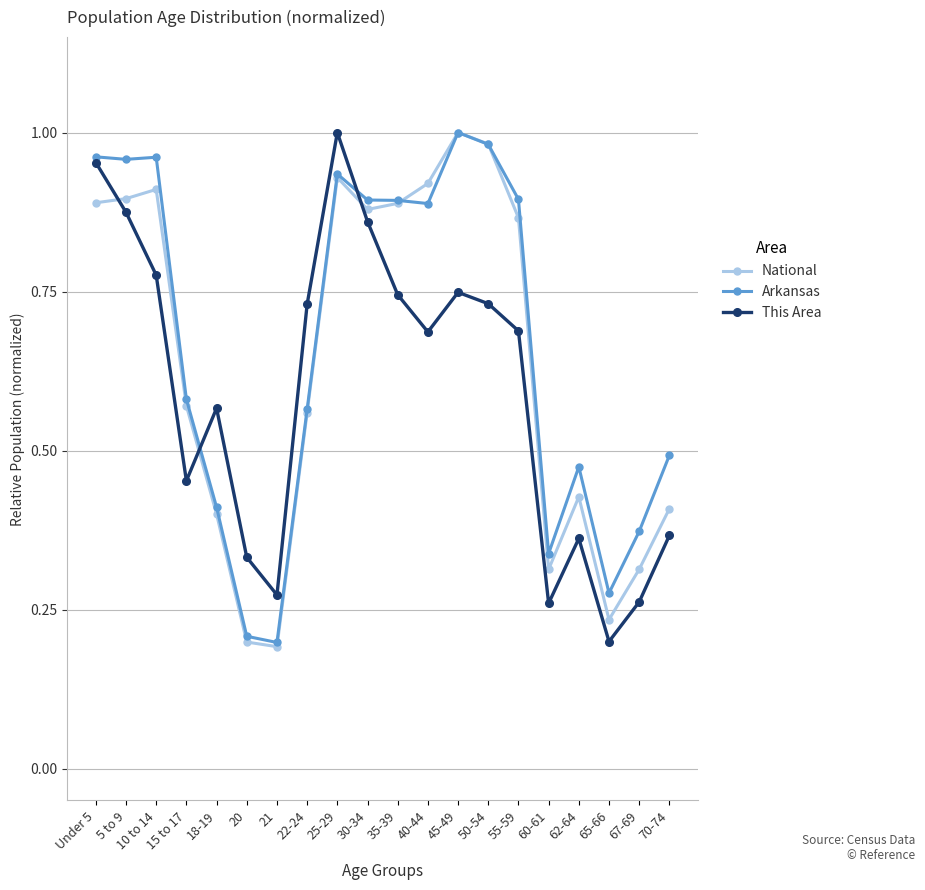

The value of National at 62-64 is 0.4. True or false?

True